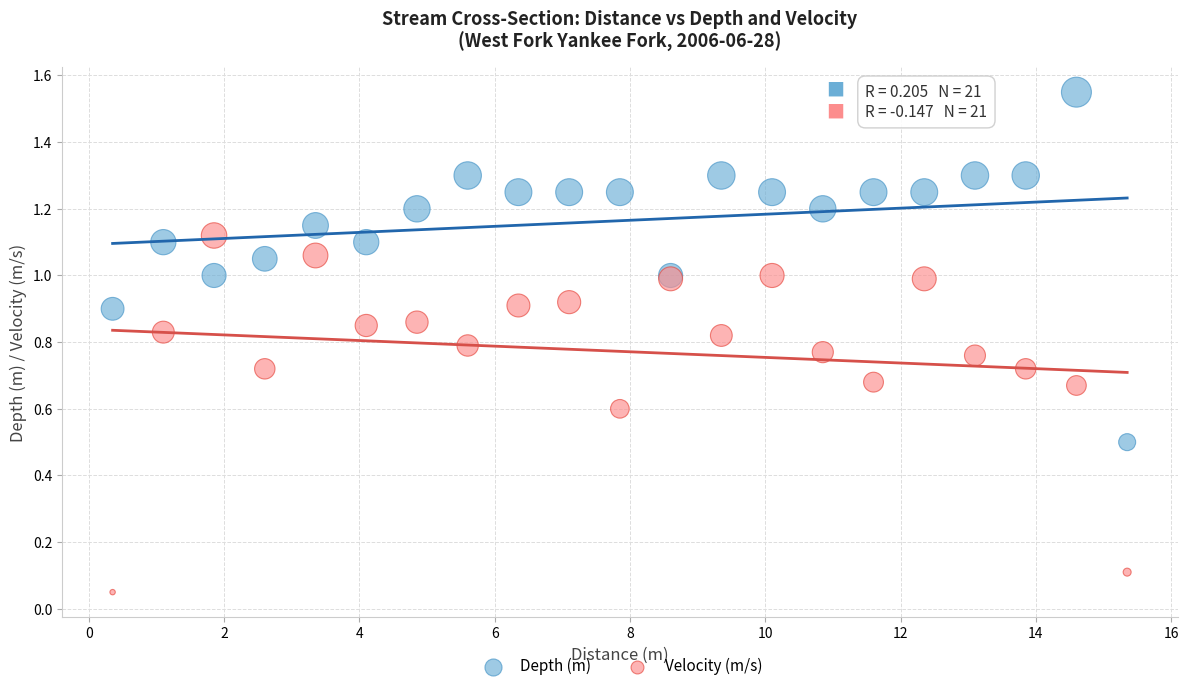

Which series contains the lowest Y value?

Velocity (m/s)